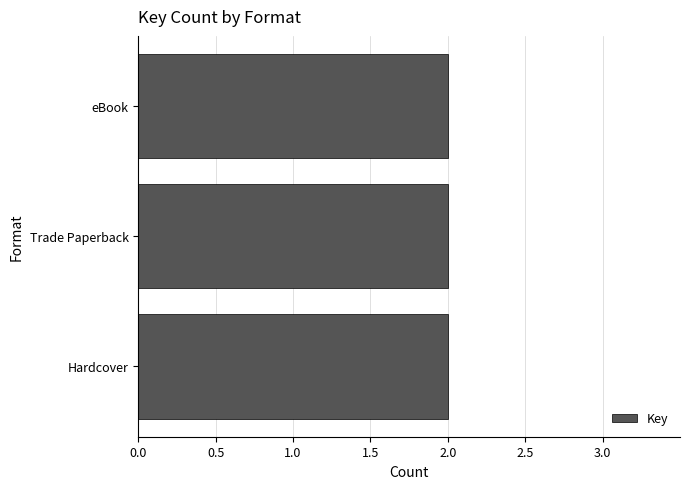

The value at Hardcover is 3180089808. True or false?

False